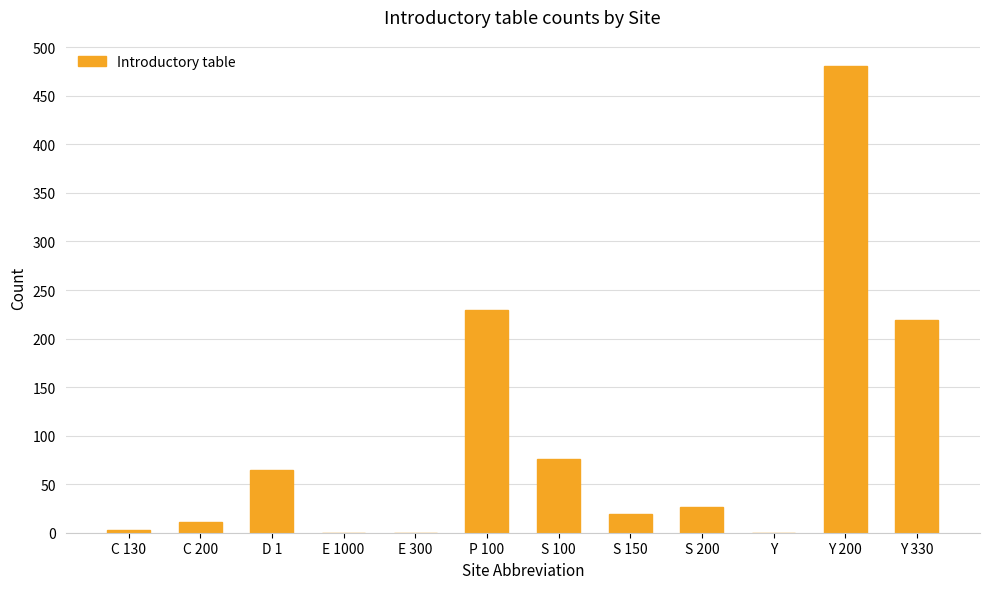

Reading right to left, transcribe all the data shown in this chart.

Y 330=219	Y 200=481	Y=0	S 200=27	S 150=19	S 100=76	P 100=229	E 300=0	E 1000=0	D 1=65	C 200=11	C 130=3